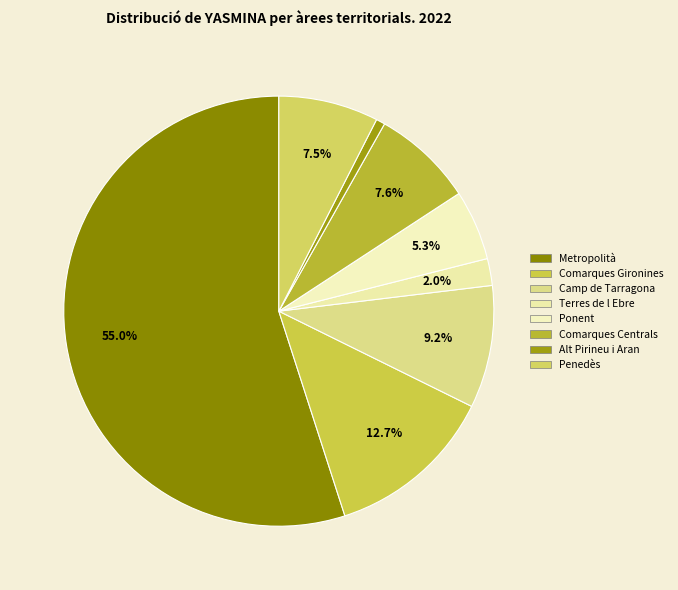

Rank the categories by value from highest to lowest.

Metropolità, Comarques Gironines, Camp de Tarragona, Comarques Centrals, Penedès, Ponent, Terres de l Ebre, Alt Pirineu i Aran